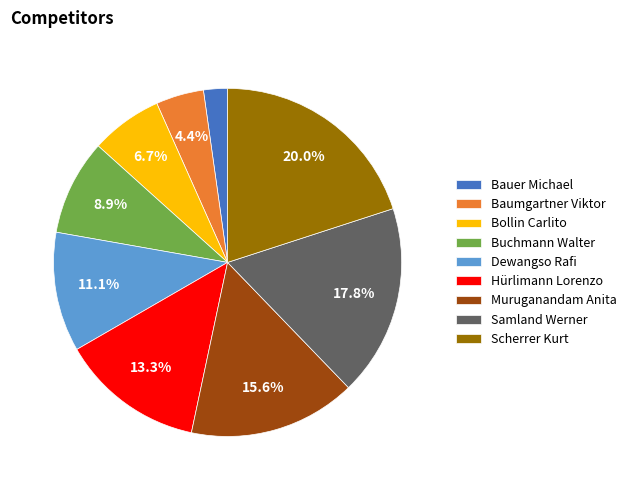

Which category has the biggest portion of the pie?

Scherrer Kurt